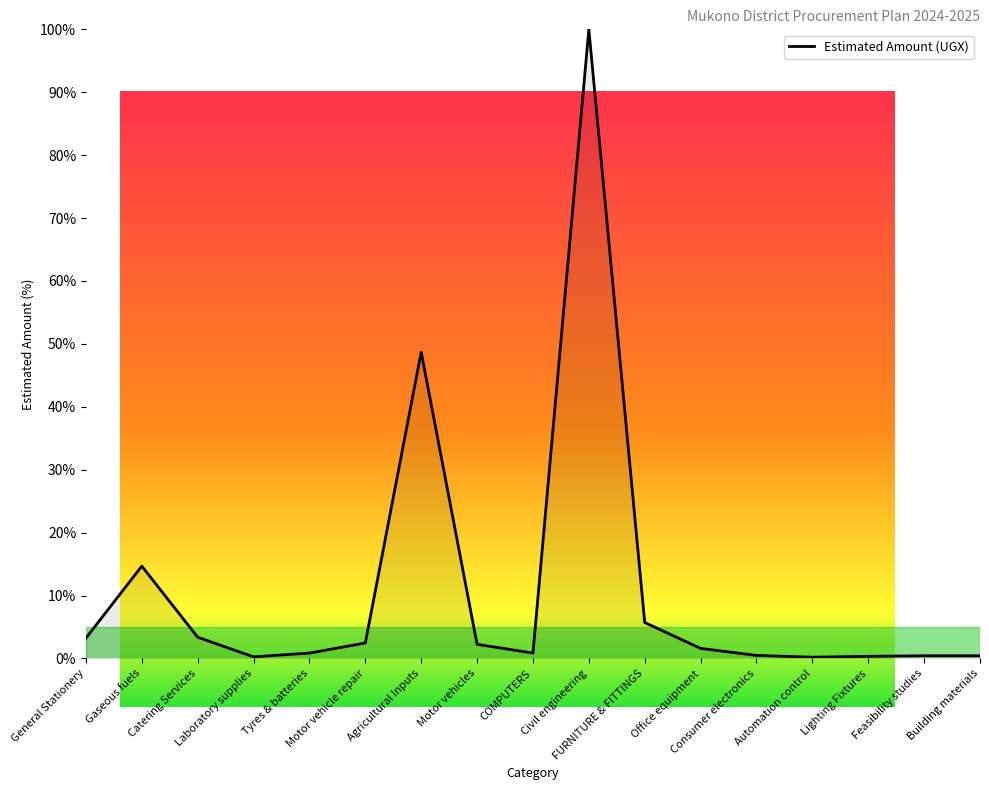

Where is the data nearest to the value 50?

Agricultural Inputs